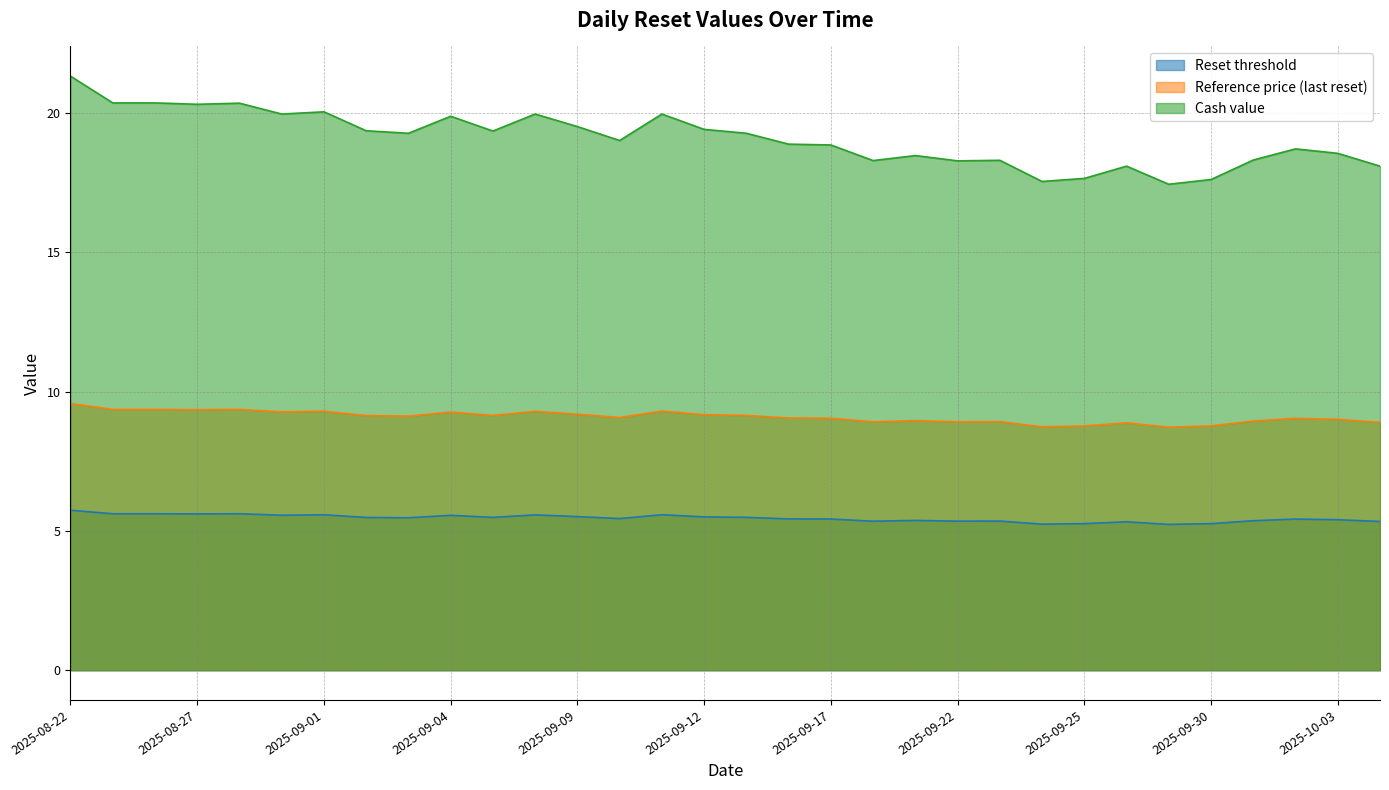

True or false: Cash value and Reference price (last reset) intersect in this chart.

False